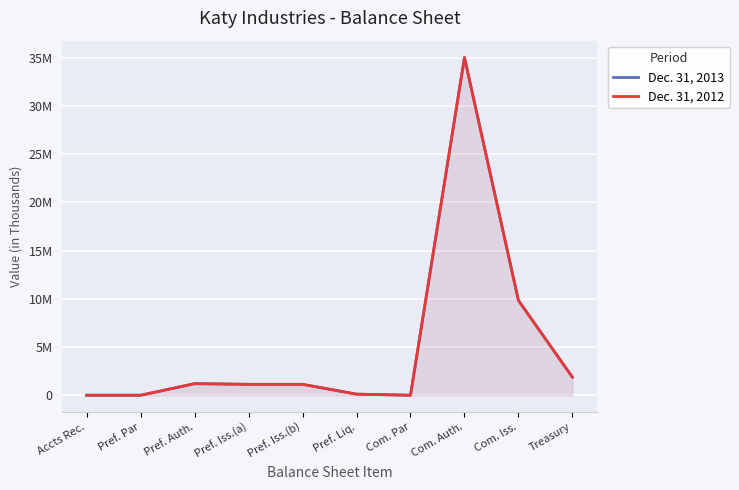

True or false: Dec. 31, 2013 and Dec. 31, 2012 cross at least once.

False